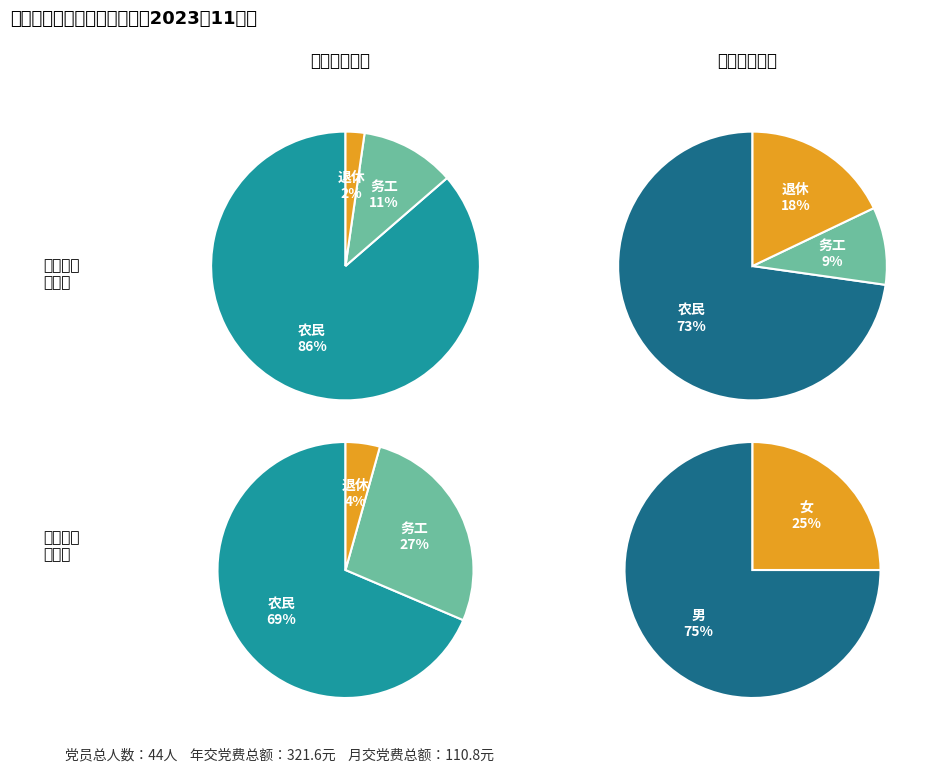

Which category accounts for the majority?

农民